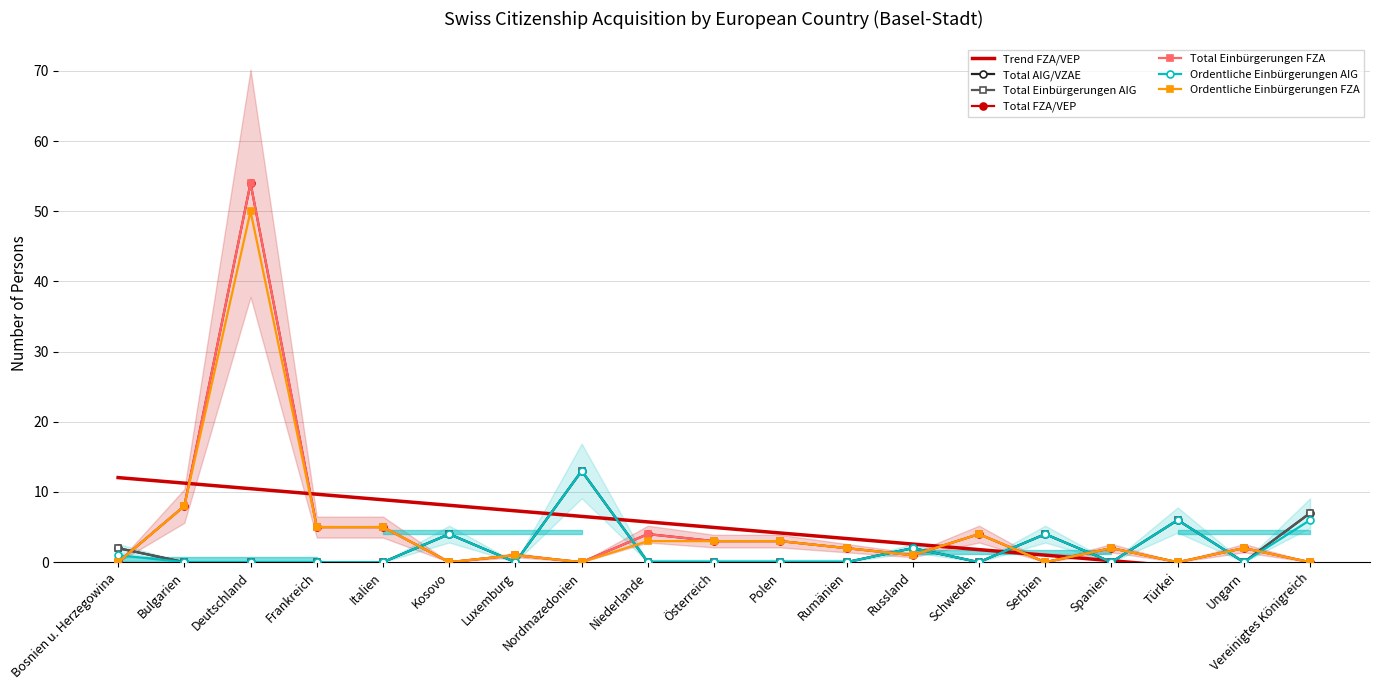

True or false: Ordentliche Einbürgerungen AIG and Total Einbürgerungen AIG cross at least once.

False